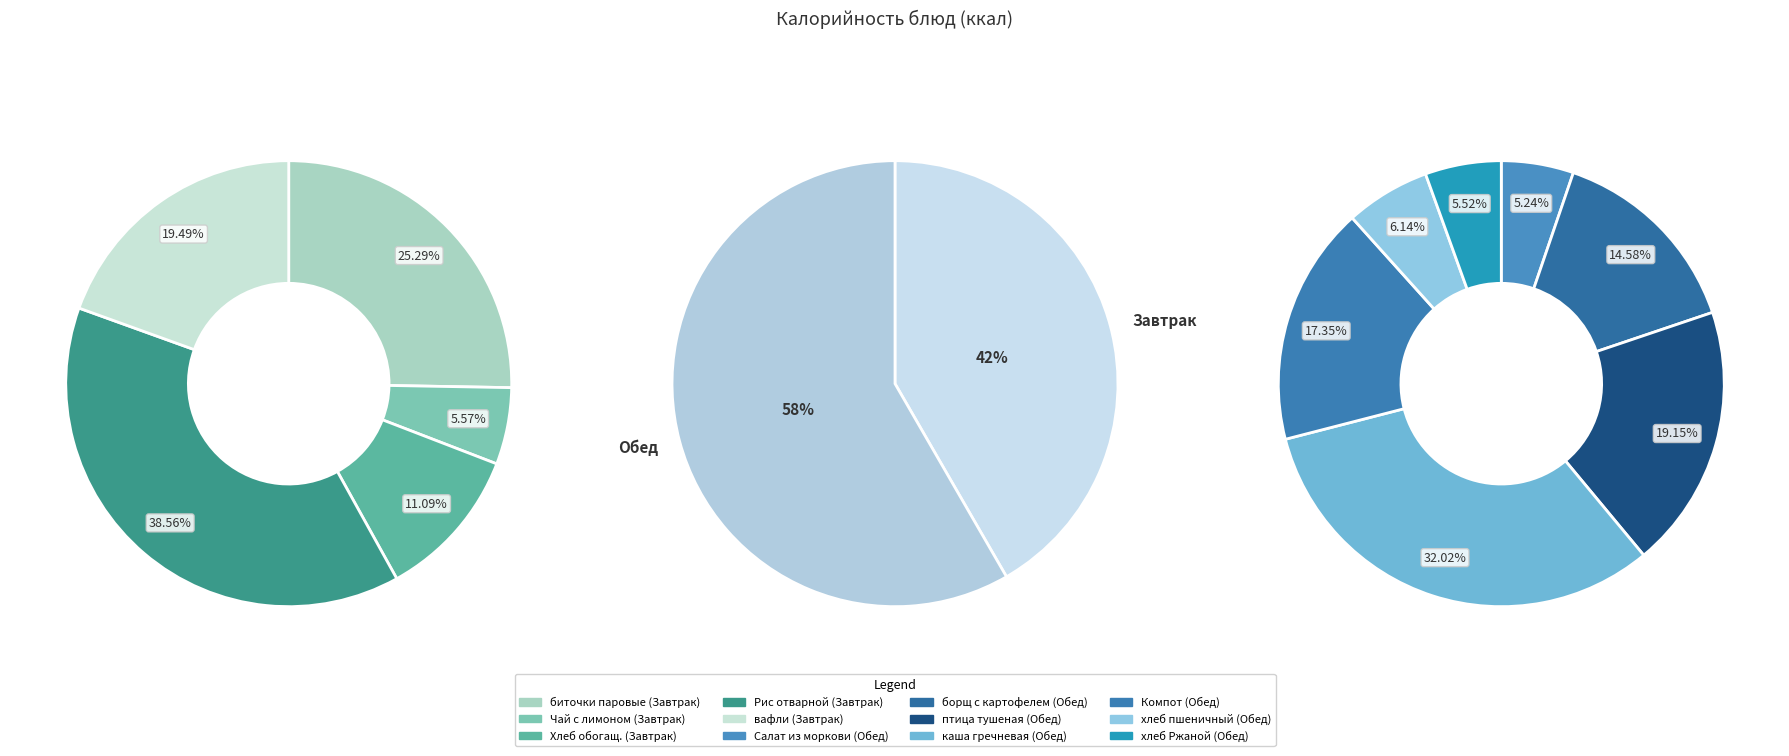

Rank the categories by value from highest to lowest.

каша гречневая, Рис отварной, птица тушеная с соусом, биточки паровые с соусом, Компот из сухофруктов, борщ с картофелем, вафли, Хлеб обогащенный, хлеб пшеничный, хлеб Ржаной, Салат из моркови с яблоком, Чай с сахаром и лимоном